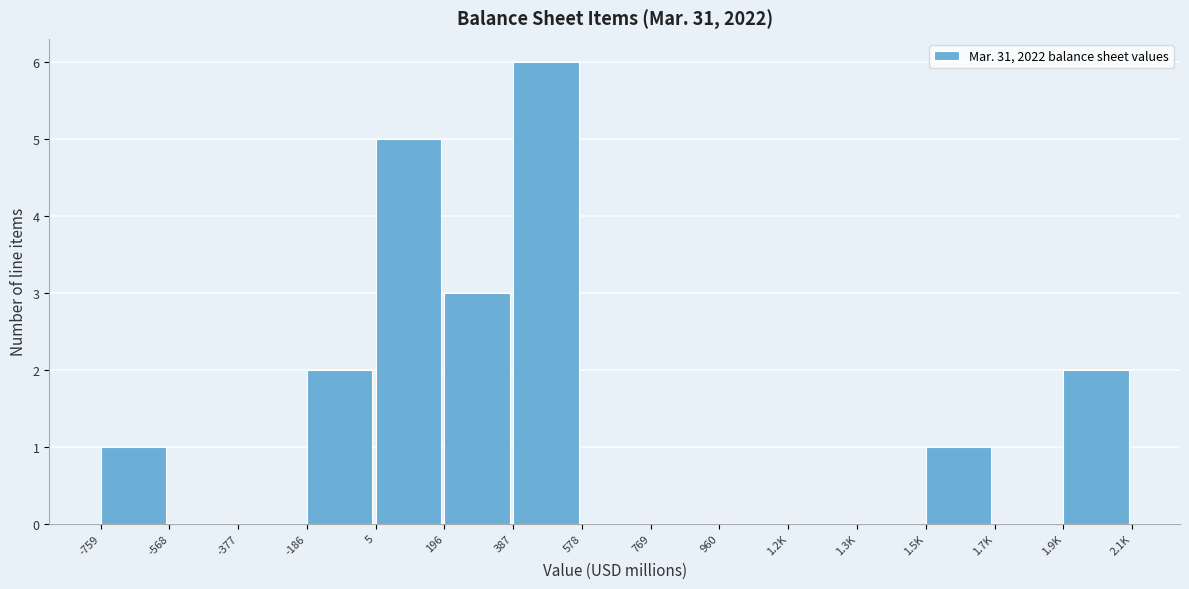

Reading left to right, list all the values displayed in this chart.

-759=1	-568=0	-377=0	-186=2	5=5	196=3	387=6	578=0	769=0	960=0	1.2K=0	1.3K=0	1.5K=1	1.7K=0	1.9K=2